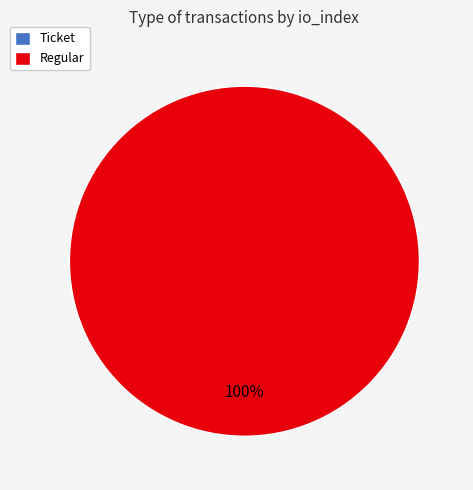

Is it true that Regular is 100% of the pie?

True